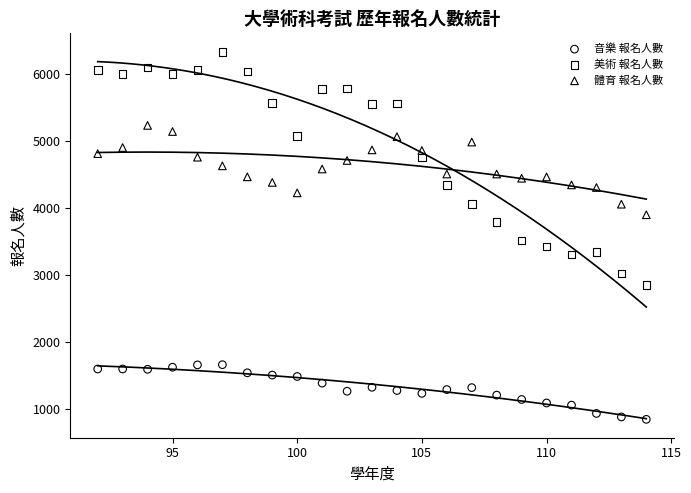

Across all series, what Y value is closest to 3593?

3519